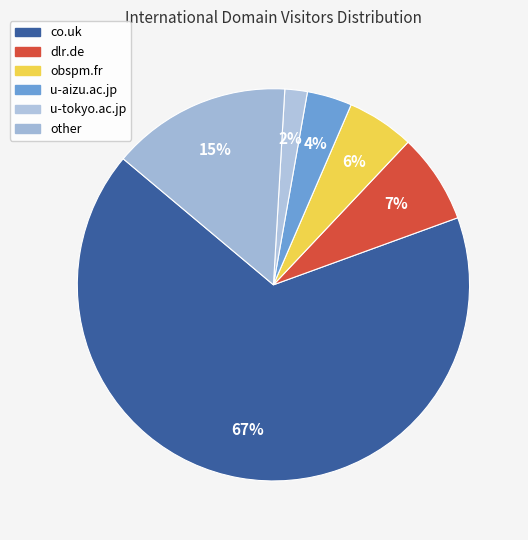

Is it true that dlr.de is 7% of the pie?

True